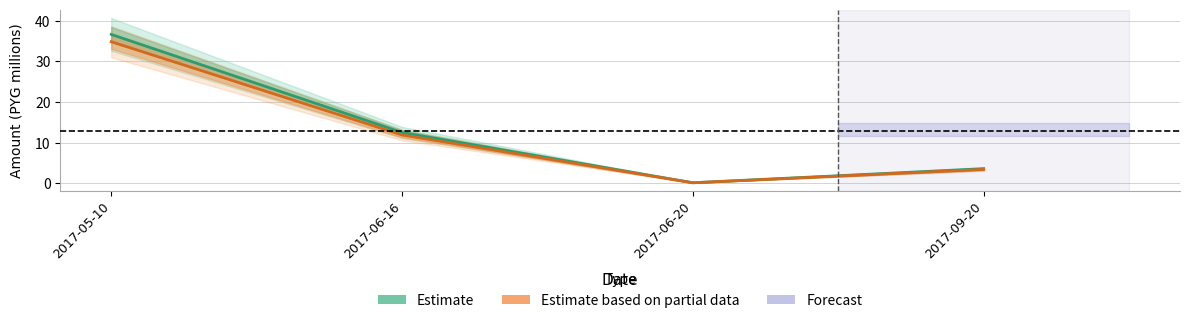

At which label is Estimate based on partial data closest to 17?

2017-06-16